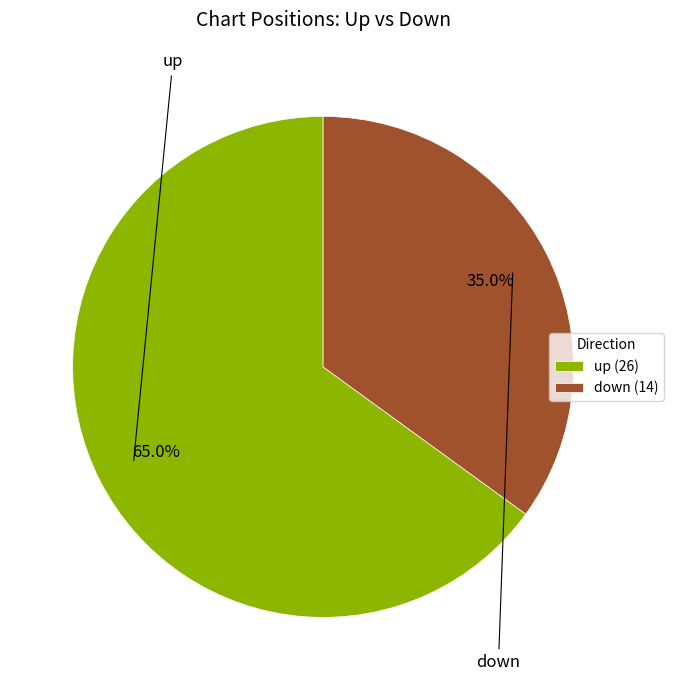

Is it true that down is 35% of the pie?

True